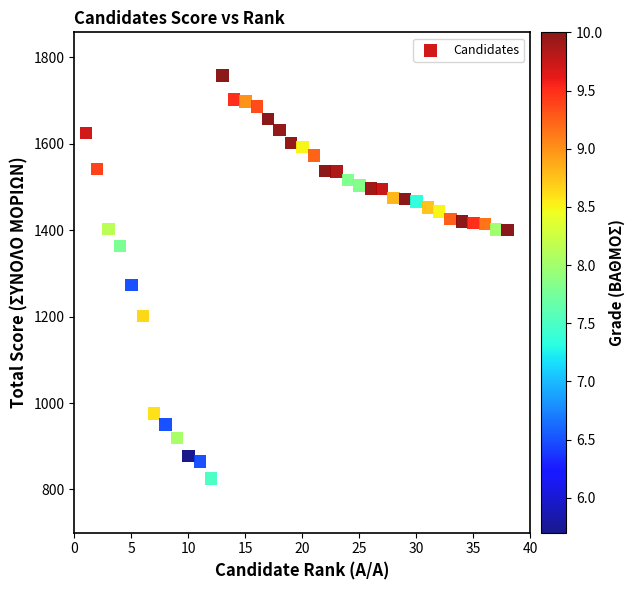

What is the range of Y values (max minus min)?

933.0